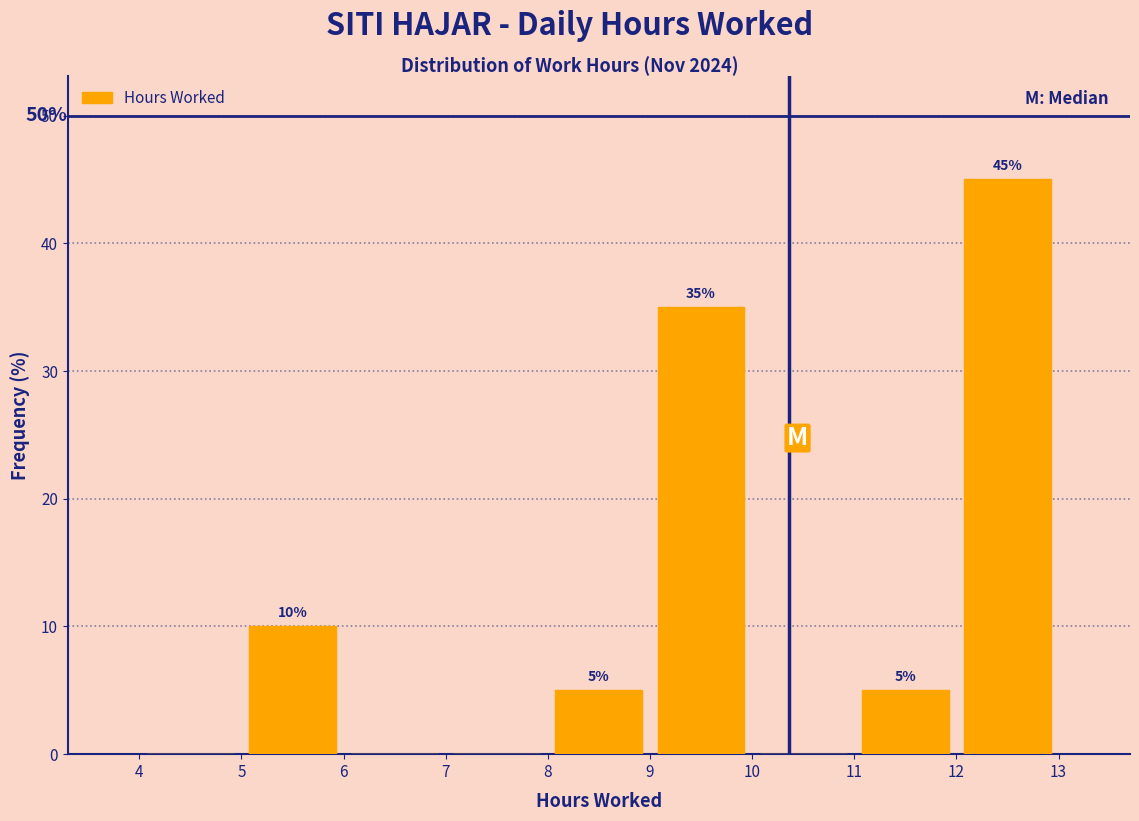

Over which range of the x-axis is the bar tallest?

12 to 13